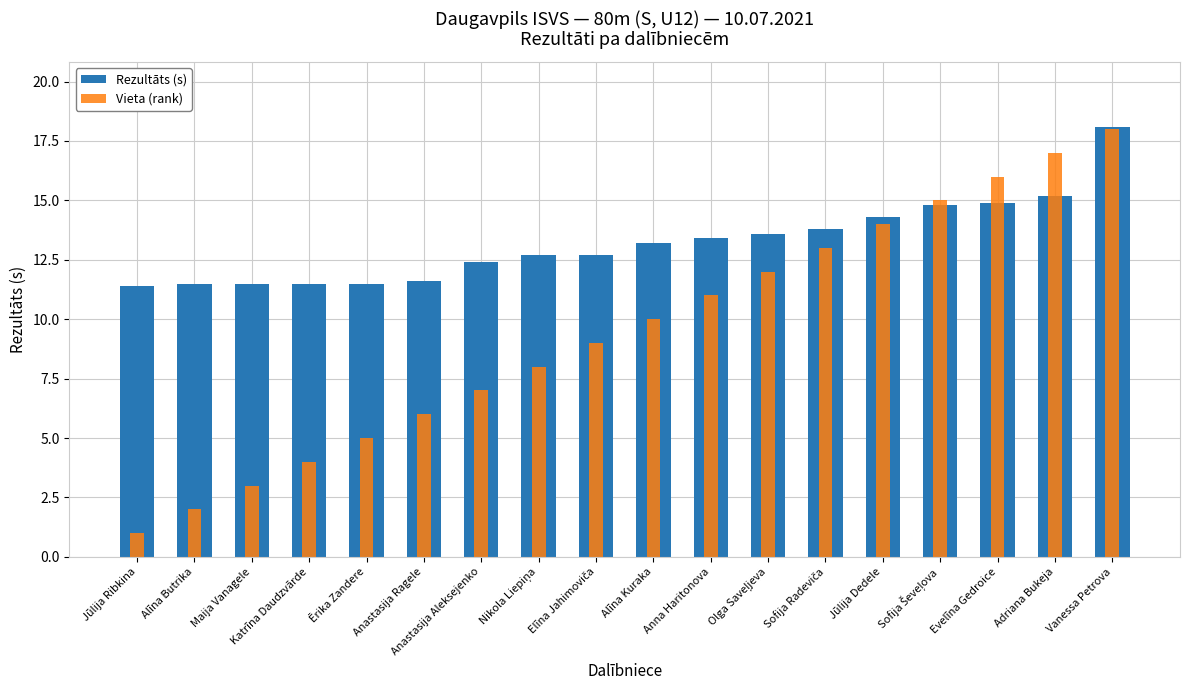

Reading left to right, transcribe all the data shown in this chart.

Rezultāts (s): 11.4	11.5	11.5	11.5	11.5	11.6	12.4	12.7	12.7	13.2	13.4	13.6	13.8	14.3	14.8	14.9	15.2	18.1
Vieta (rank): 1.0	2.0	3.0	4.0	5.0	6.0	7.0	8.0	9.0	10.0	11.0	12.0	13.0	14.0	15.0	16.0	17.0	18.0